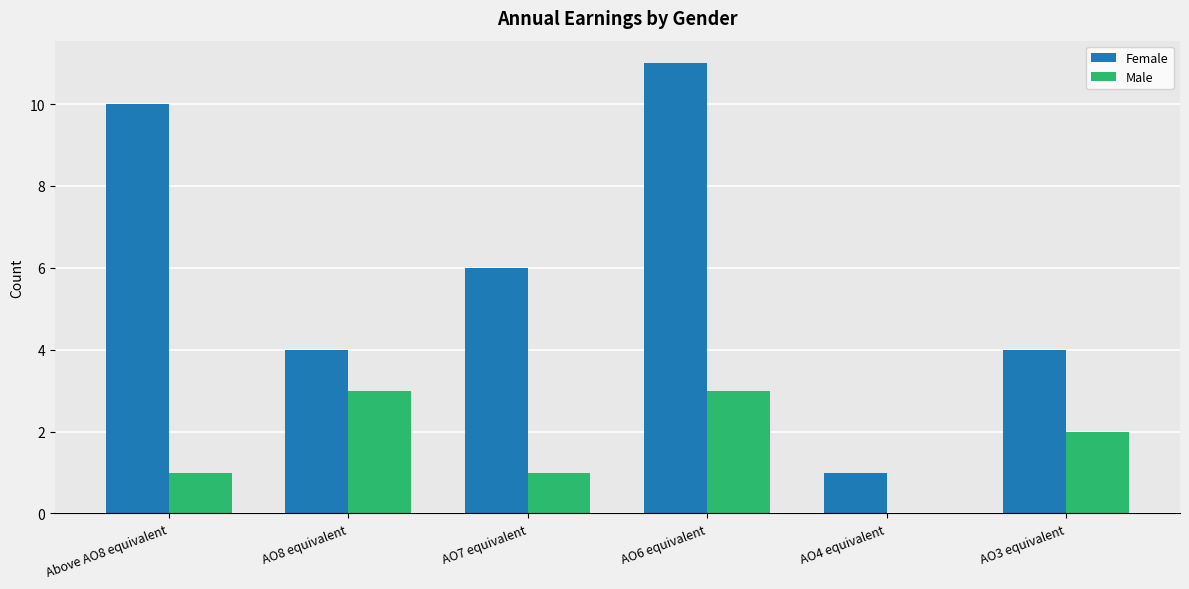

How many values in Male are above zero?

5